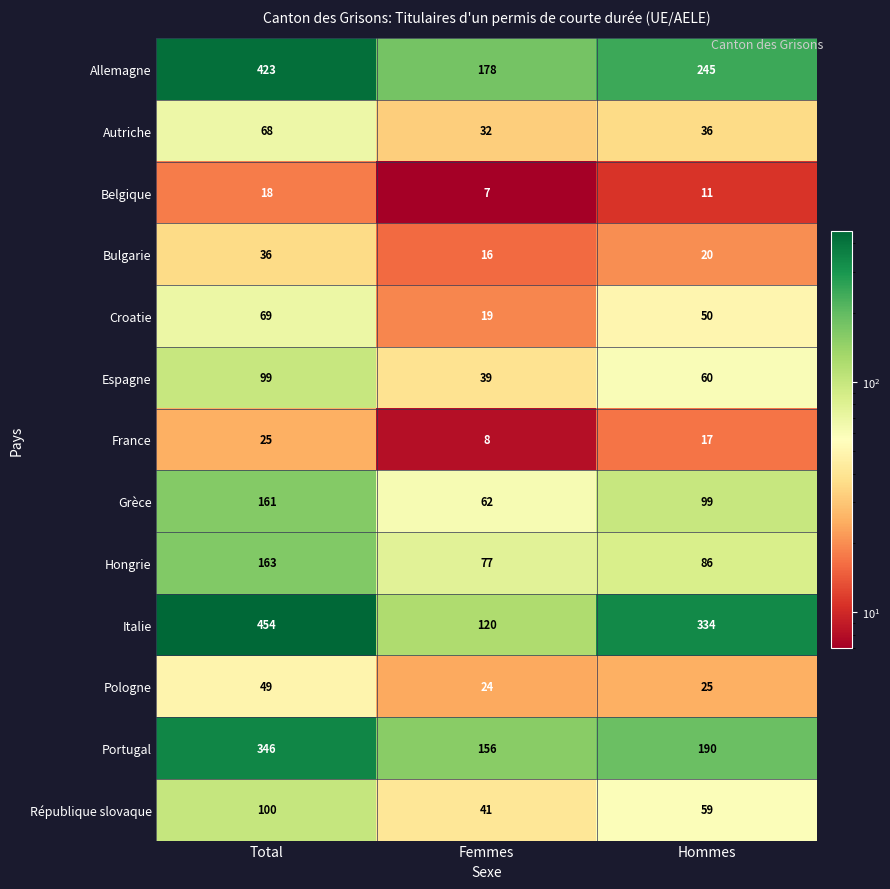

At which label does Italie first exceed 334?

Total